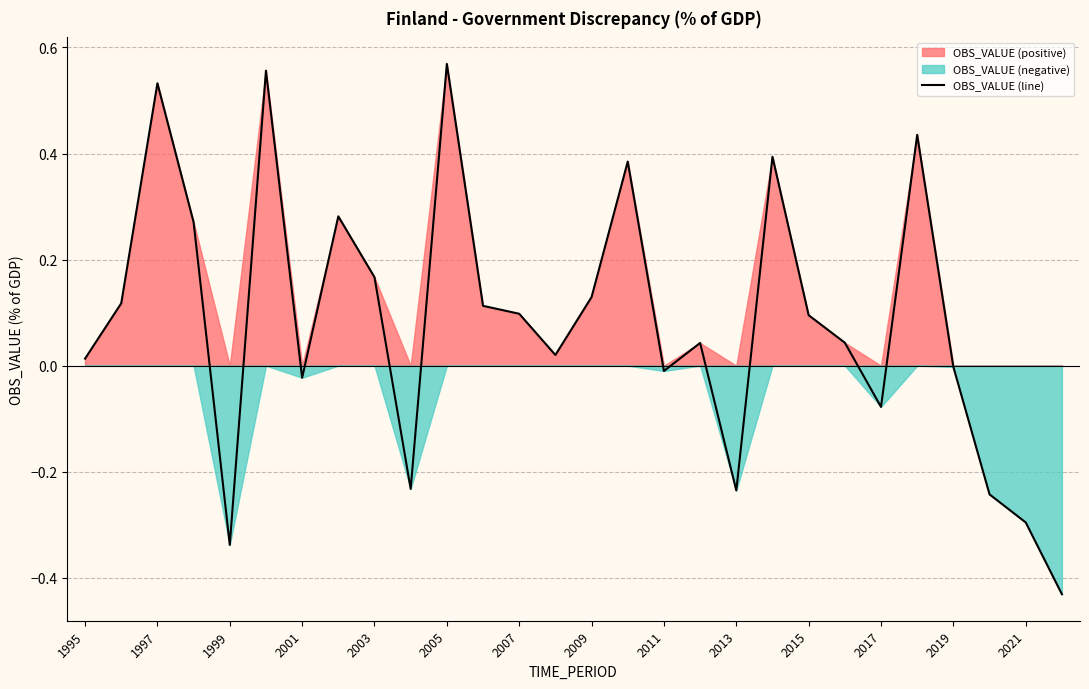

The OBS_VALUE (line) series shows -0.0 at 2011. True or false?

True